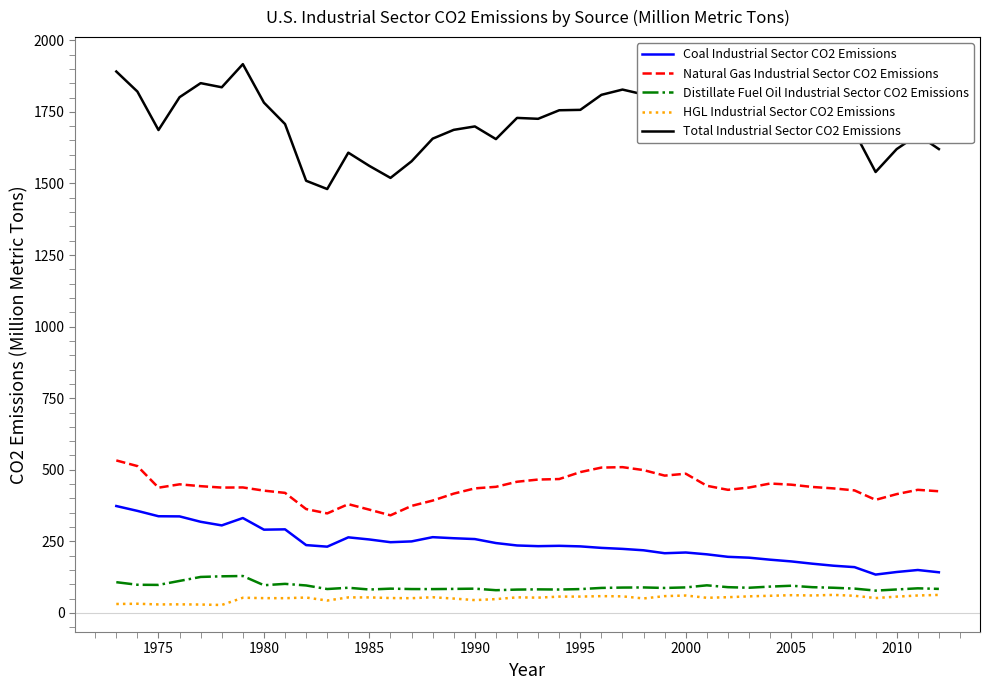

What are all the series names shown in the legend?

Coal Industrial Sector CO2 Emissions, Natural Gas Industrial Sector CO2 Emissions, Distillate Fuel Oil Industrial Sector CO2 Emissions, HGL Industrial Sector CO2 Emissions, Total Industrial Sector CO2 Emissions